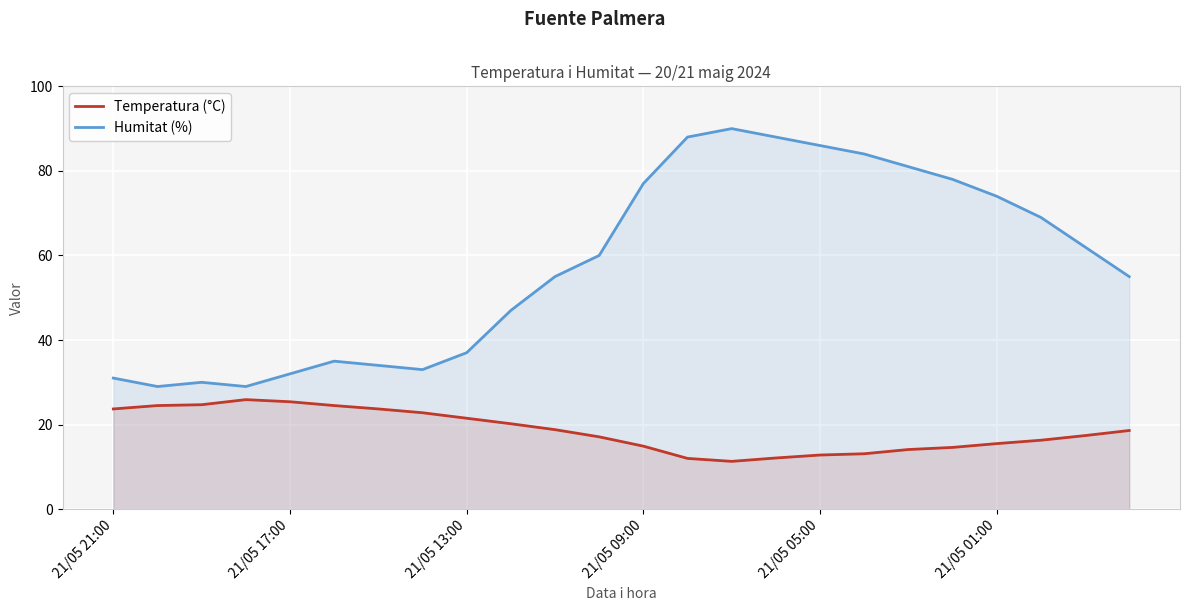

What is the total value across all series at 19?

92.6